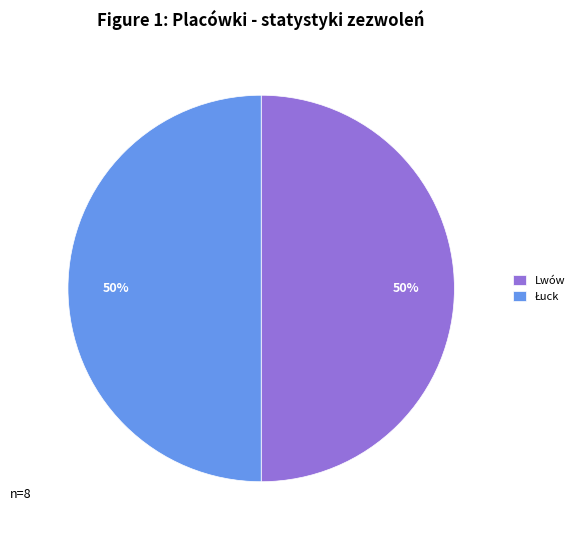

To the nearest percent, what is the average slice percentage?

50%